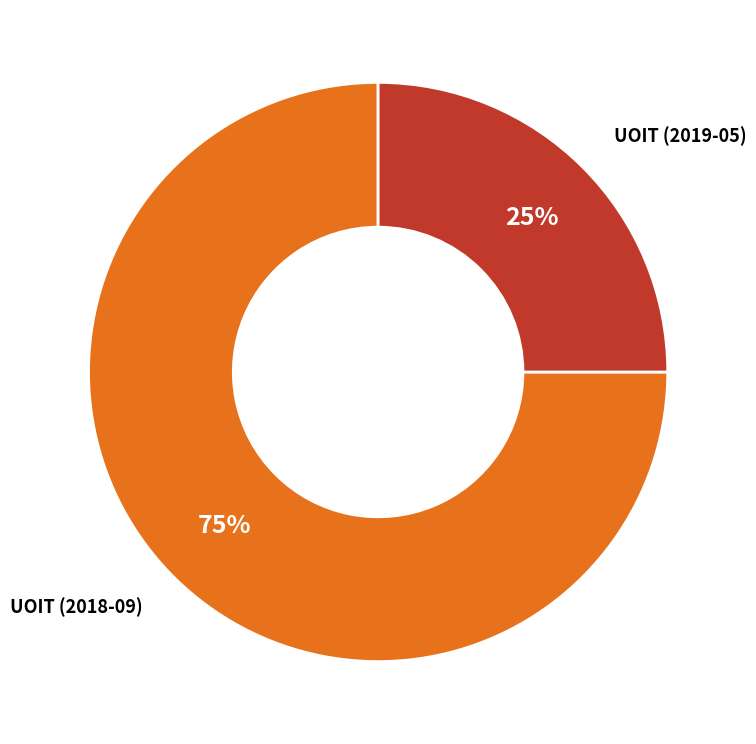

To the nearest percent, what is the combined percentage of UOIT (2019-05) and UOIT (2018-09)?

100%